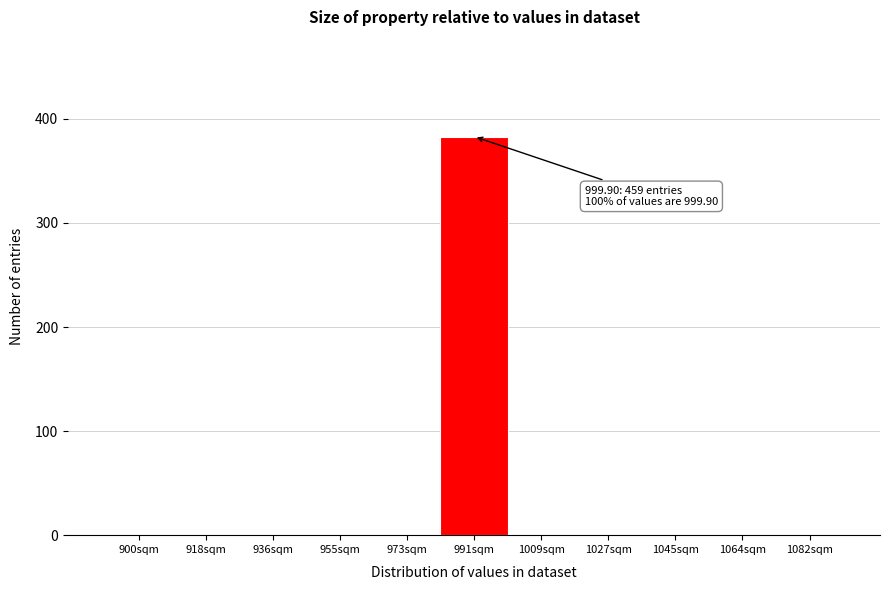

Reading left to right, extract all data points from this chart.

900sqm=0	918sqm=0	936sqm=0	955sqm=0	973sqm=0	991sqm=383	1009sqm=0	1027sqm=0	1045sqm=0	1064sqm=0	1082sqm=0